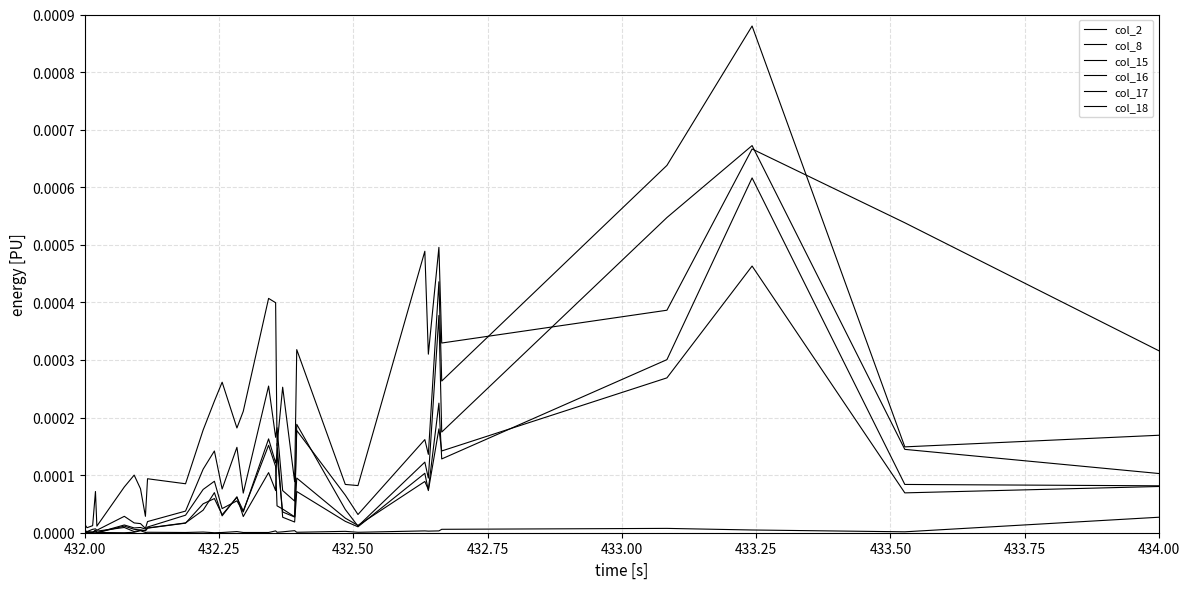

How many lines are shown in the chart?

6